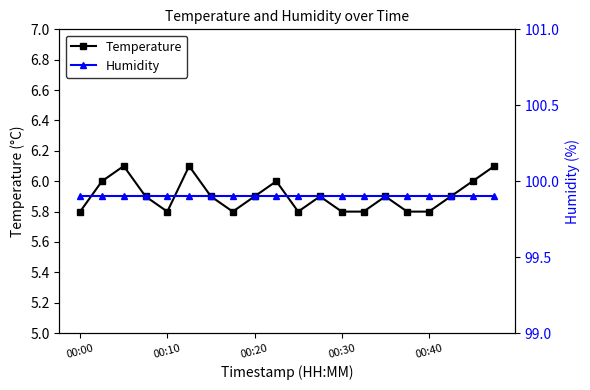

True or false: Humidity has a value of 99.9 at 13.

True